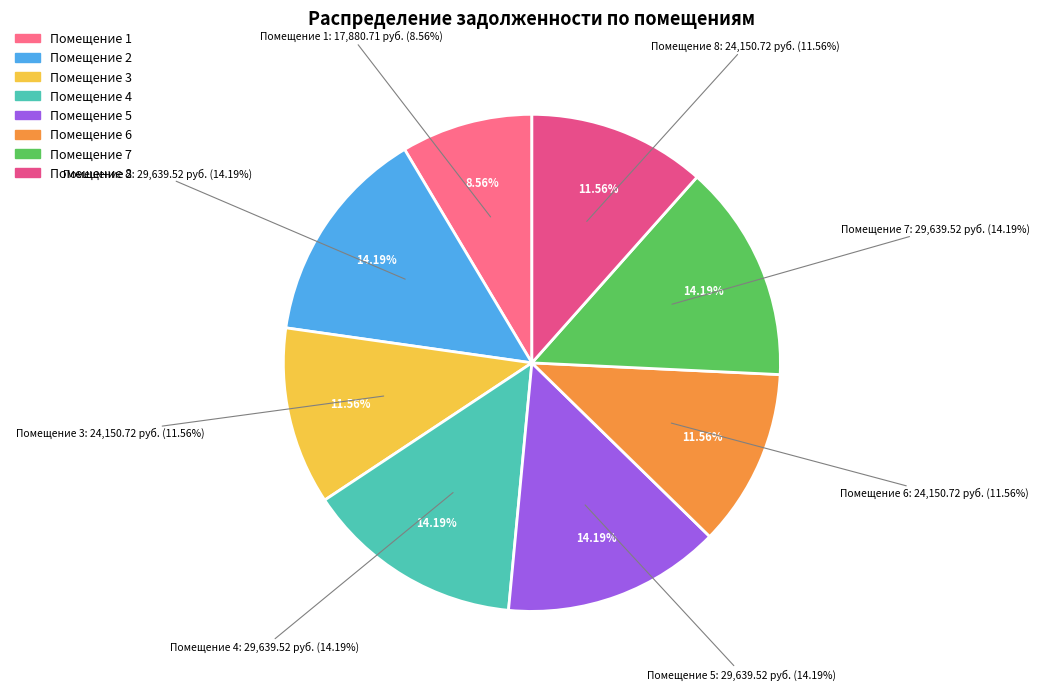

How much of the chart is everything except 1?

91.4%